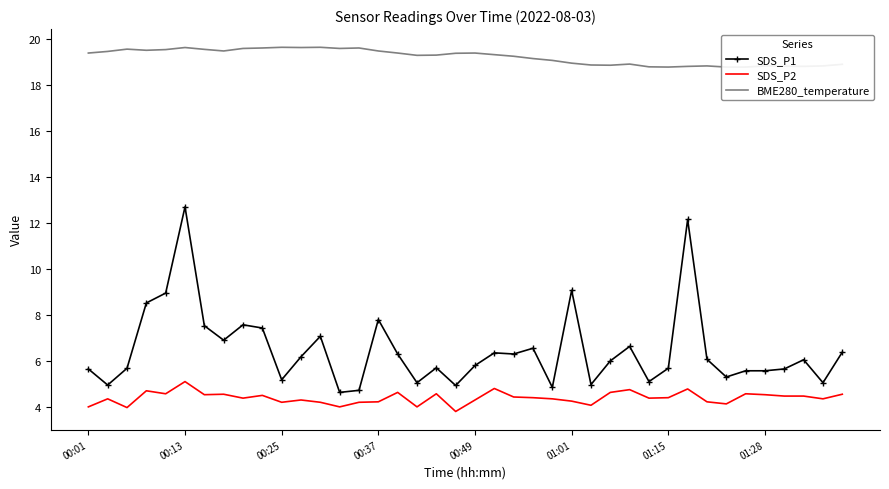

True or false: SDS_P1 and SDS_P2 cross at least once.

False